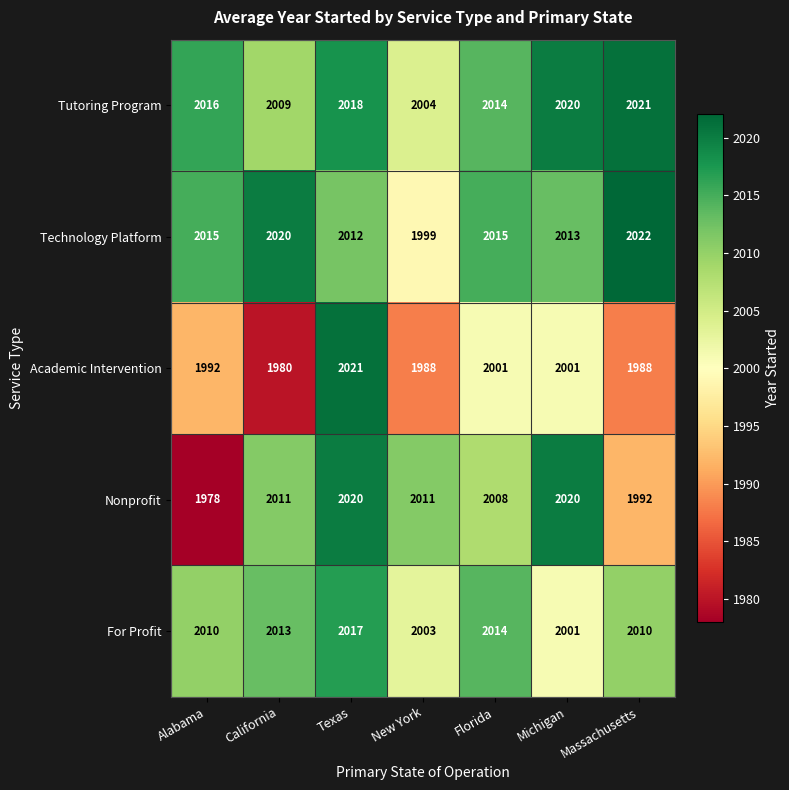

Is it true that For Profit equals 1176 at California?

False